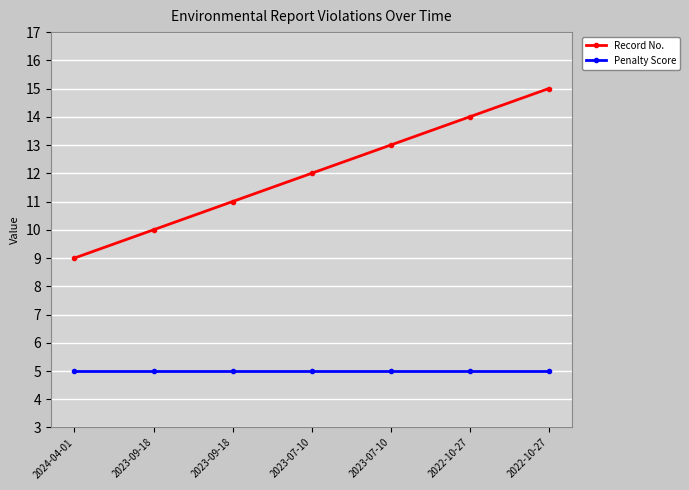

How many lines are shown in the chart?

2